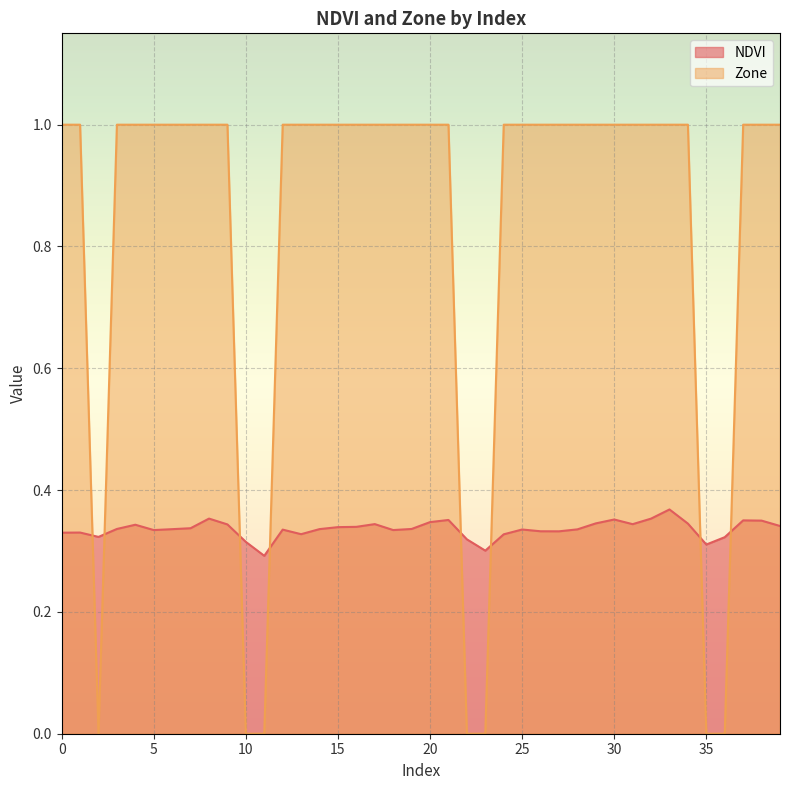

What is the value of the NDVI point at the 28th from the left?

0.3